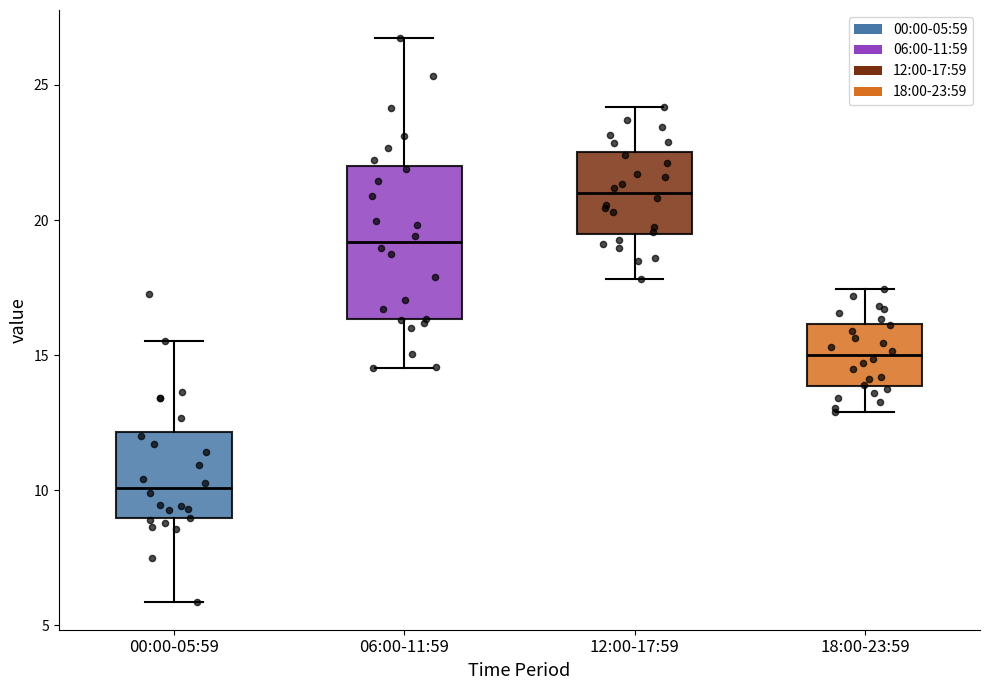

Reading left to right, read every box against the y-axis: the position of its median line, the range the box covers, and the ends of its whiskers. The values are not printed on the chart, so give them approximately, as read against the axis.

00:00-05:59: median 10.0, box 9.0 to 12.0, whiskers 6.0 to 15.5
06:00-11:59: median 19.0, box 16.5 to 22.0, whiskers 14.5 to 26.5
12:00-17:59: median 21.0, box 19.5 to 22.5, whiskers 18.0 to 24.0
18:00-23:59: median 15.0, box 14.0 to 16.0, whiskers 13.0 to 17.5